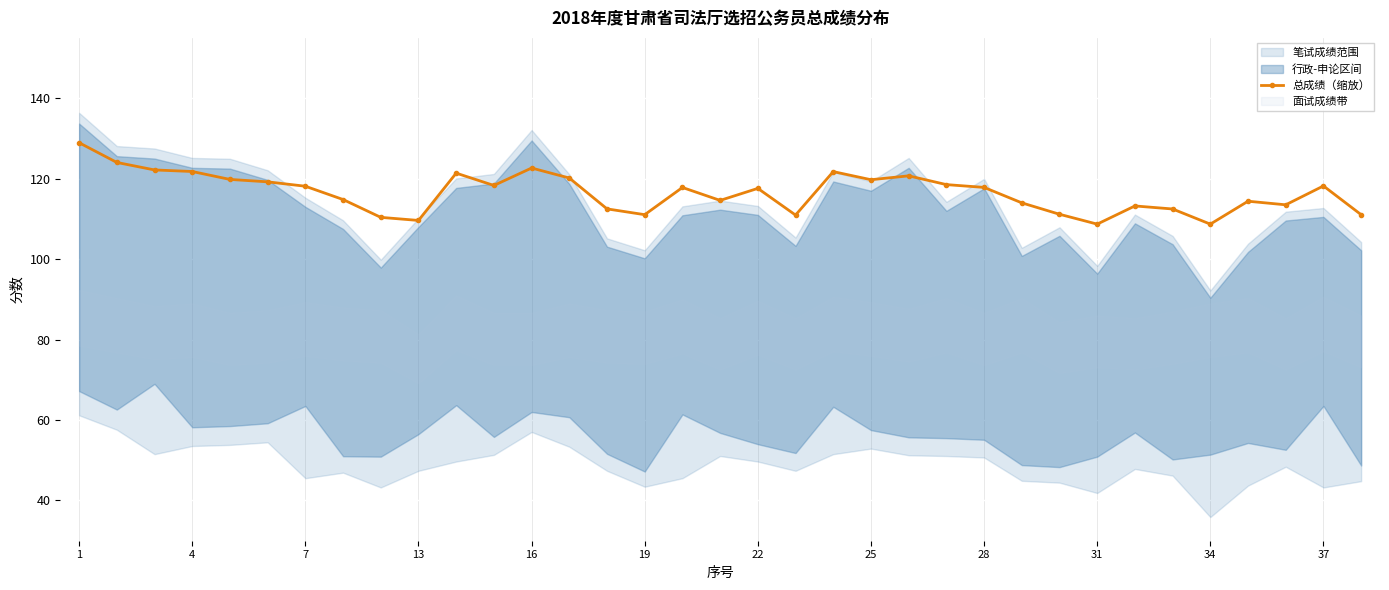

True or false: 总成绩（缩放） has more than 2 points higher than both neighbors.

True